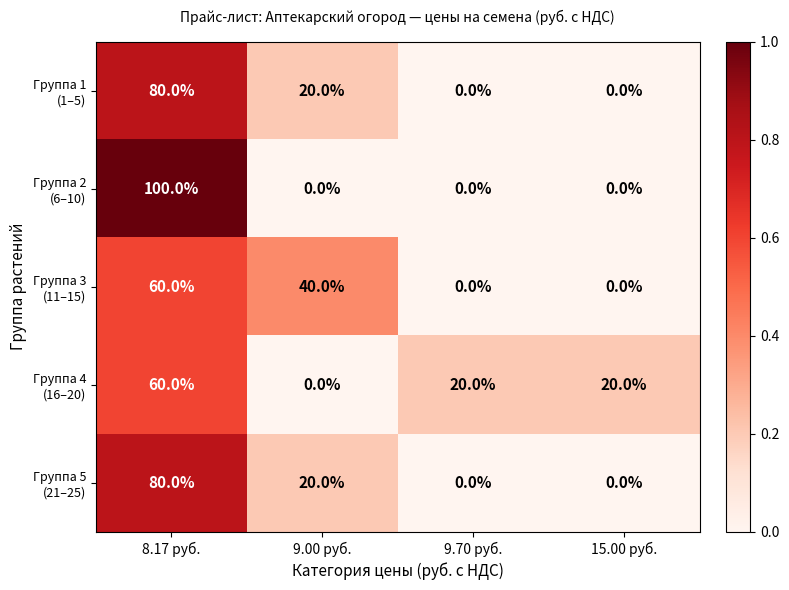

At how many categories does at least one series exceed 4?

4